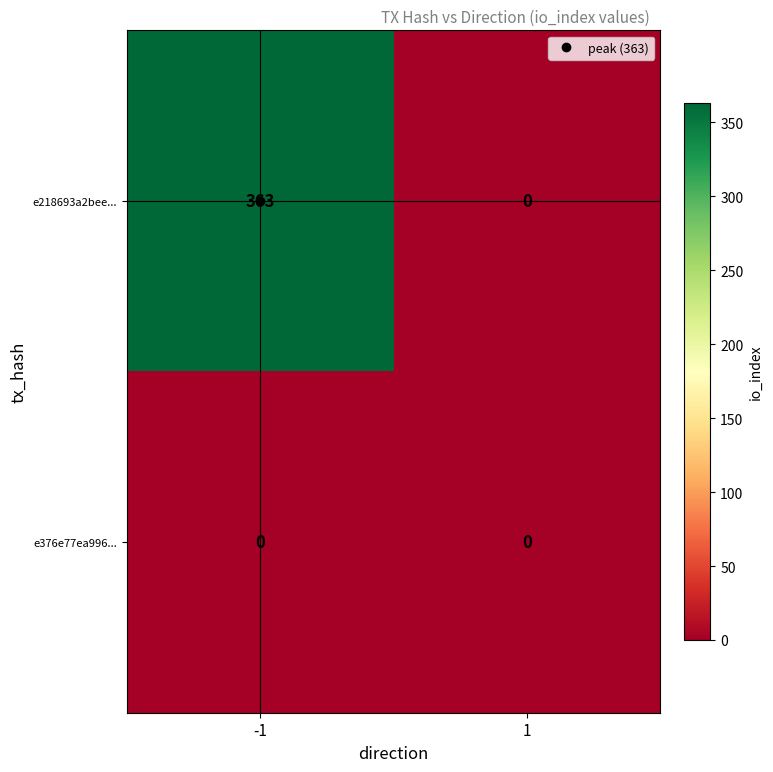

List the series in order of their overall mean, lowest first.

e376e77ea996..., e218693a2bee...